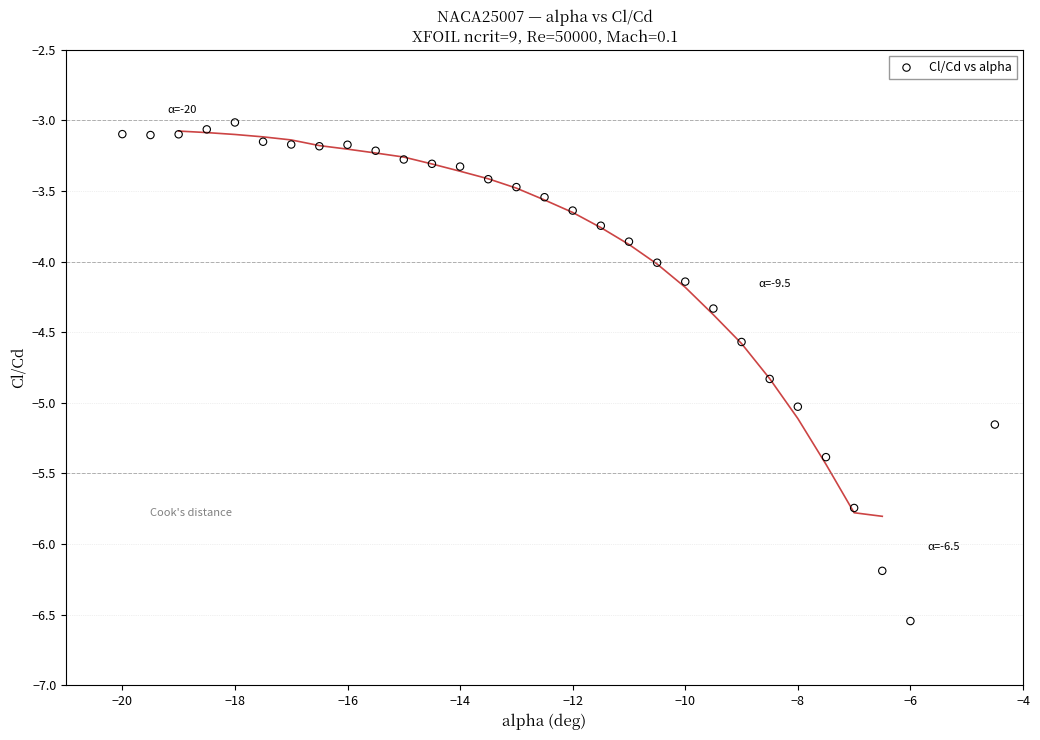

What is the range of Y values (max minus min)?

3.5